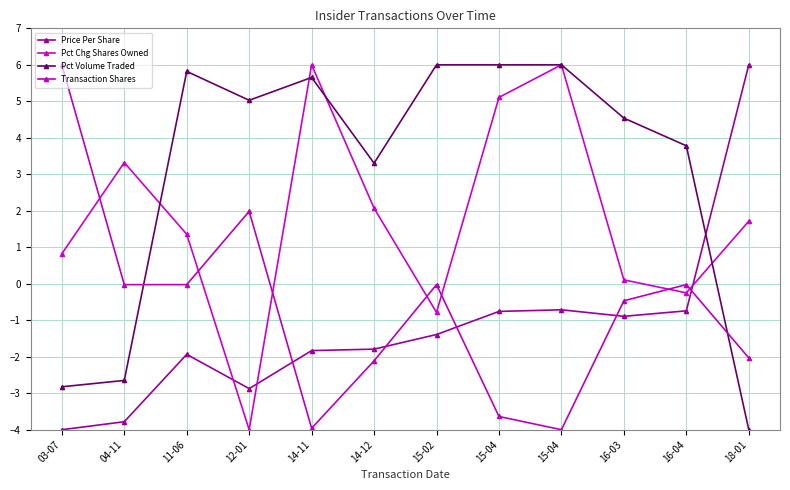

Rank the categories by Price Per Share value from lowest to highest.

03-07, 04-11, 12-01, 11-06, 14-11, 14-12, 15-02, 16-03, 15-04, 16-04, 15-04, 18-01